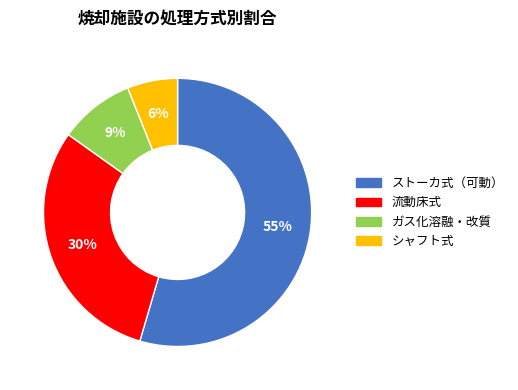

Is the sum of シャフト式 and ガス化溶融・改質 greater than half?

No